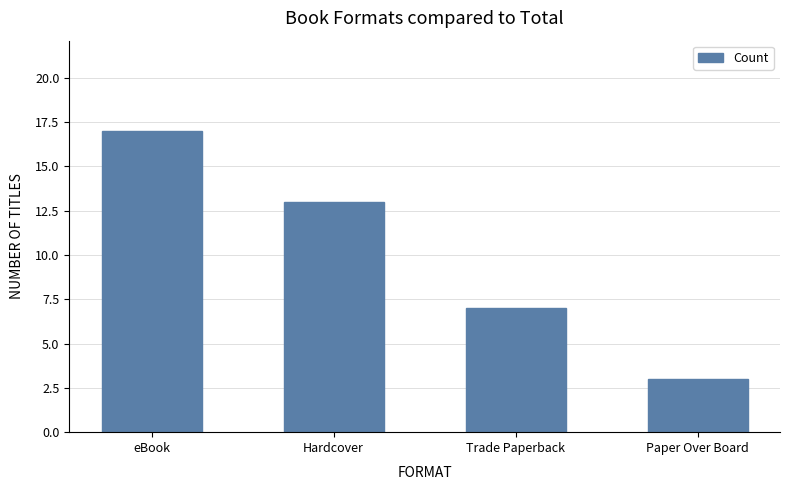

Does the chart contain any negative values?

No